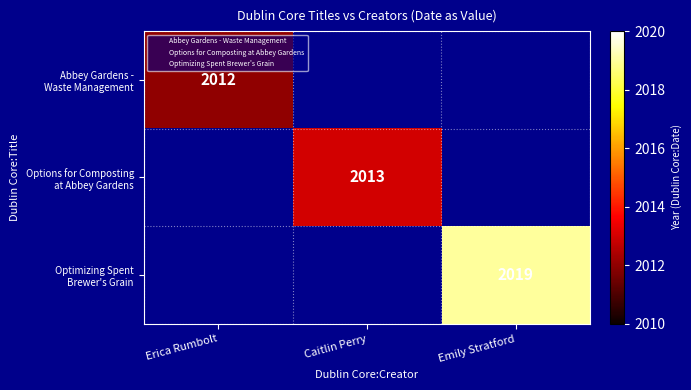

The Abbey Gardens - Waste Management series shows 2012.0 at Erica Rumbolt. True or false?

True